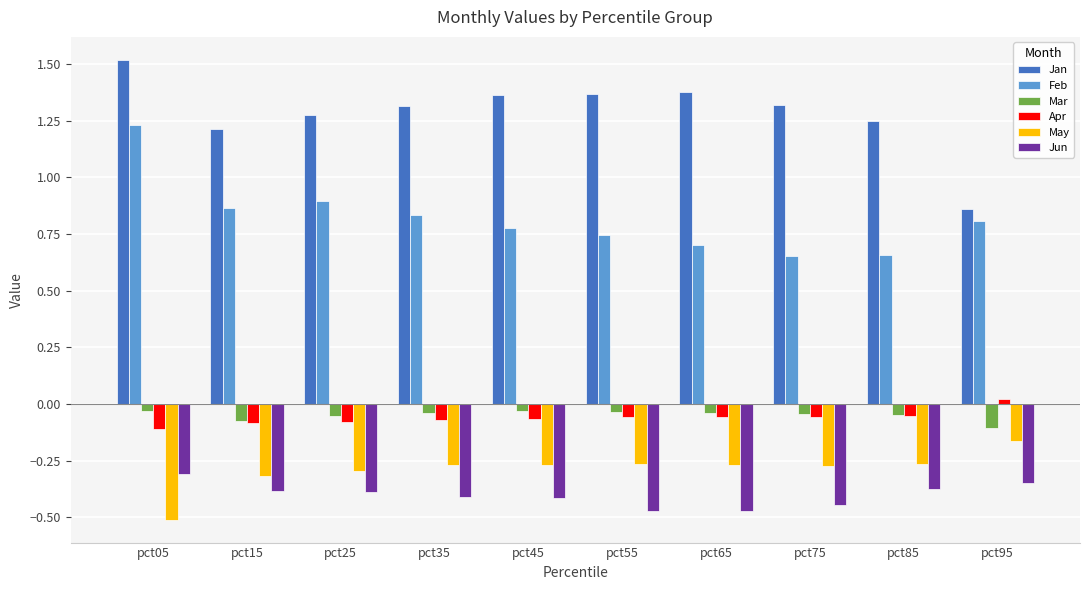

What is the sum of the Jun values at pct25 and pct15?

-0.8